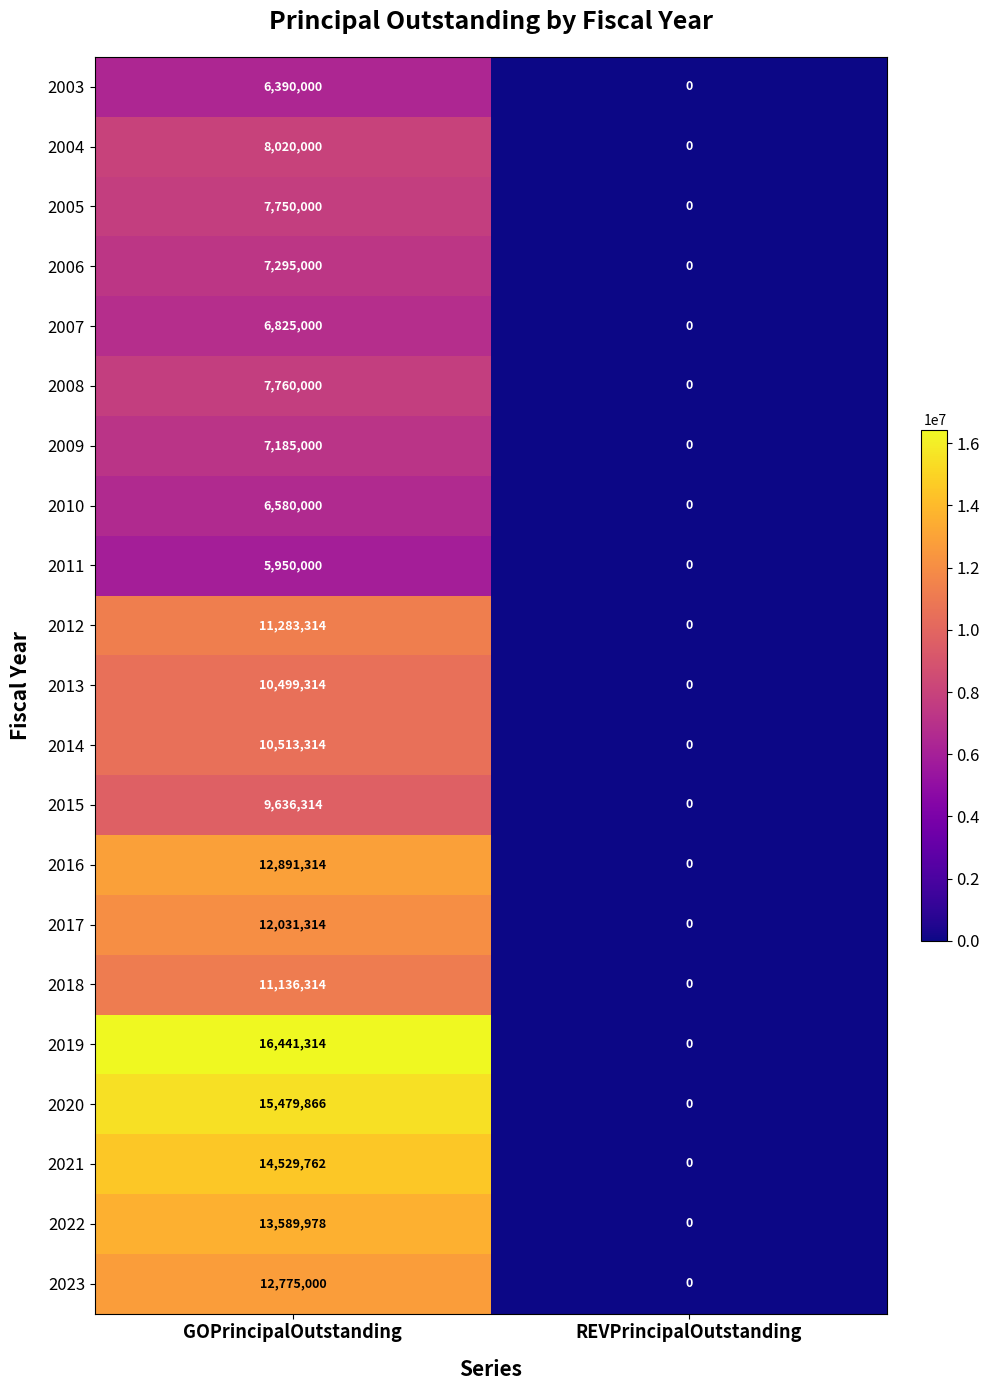

What is the sum of the 2008 values at GOPrincipalOutstanding and REVPrincipalOutstanding?

7760000